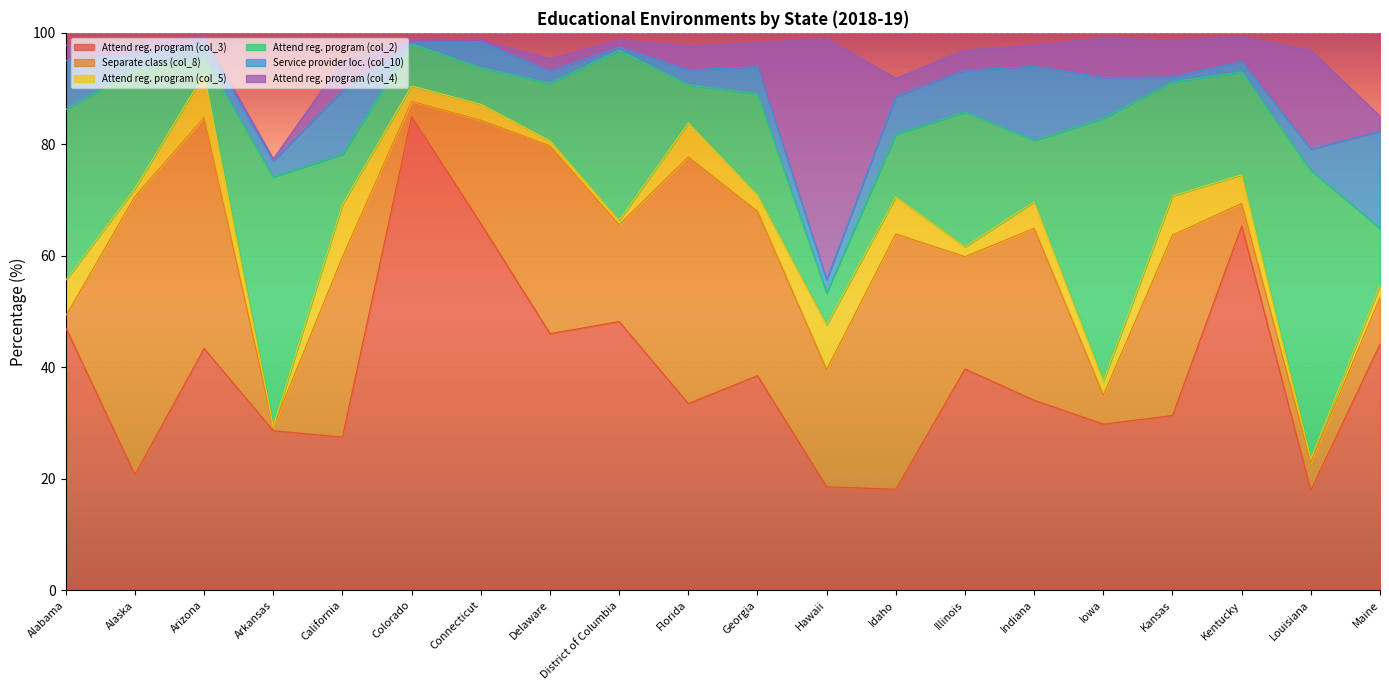

In Attend regular early childhood program (col_3), how many points are lower than both neighbors (excluding endpoints)?

7